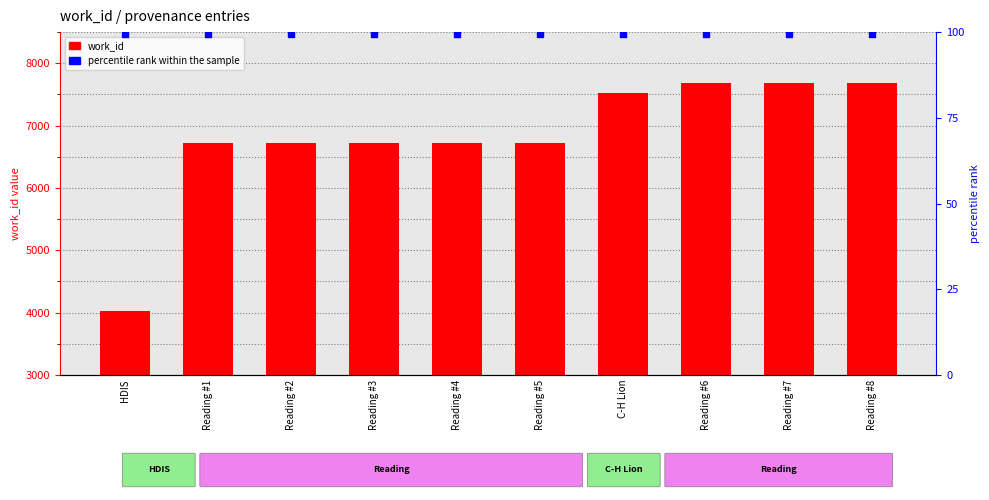

At how many categories does at least one series exceed 2332?

10